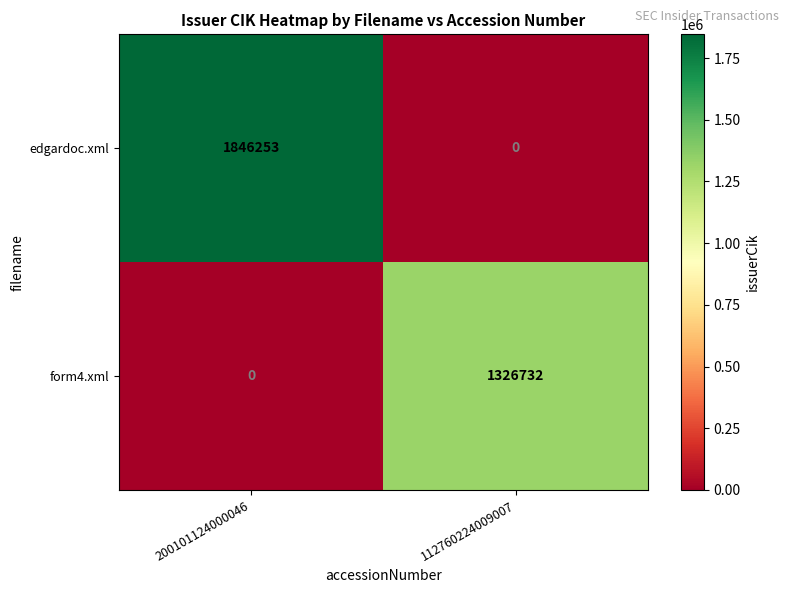

What is the sum of the edgardoc.xml values at 200101124000046 and 112760224009007?

1846253